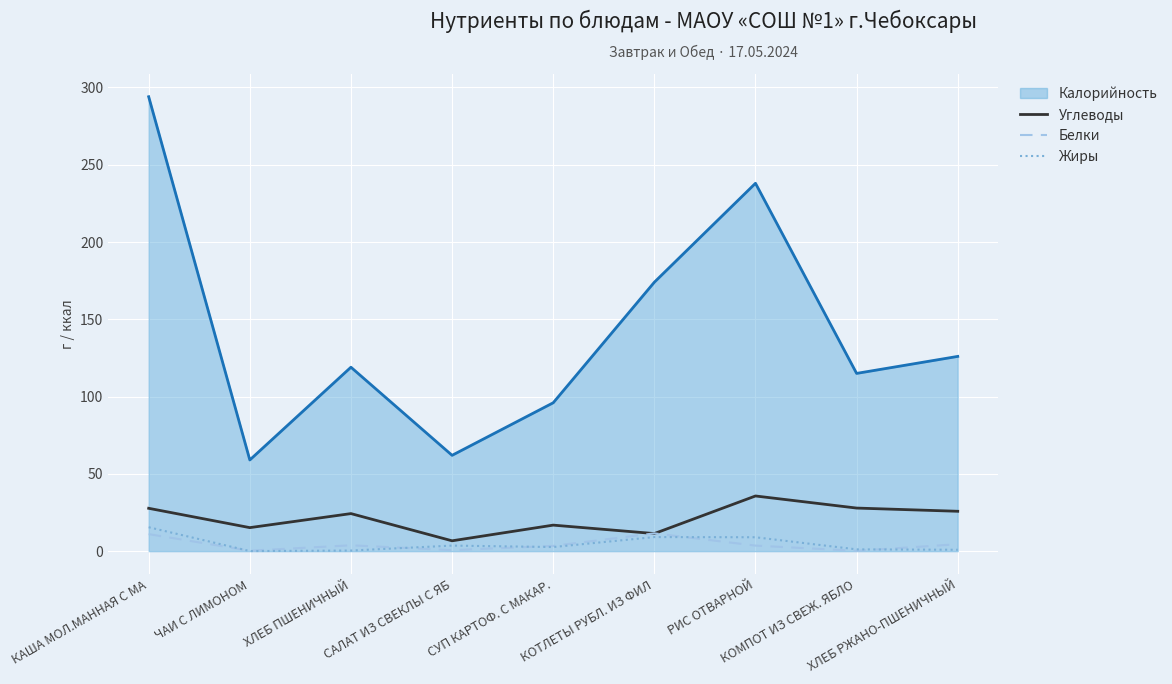

Which series has the largest total across all categories?

Калорийность